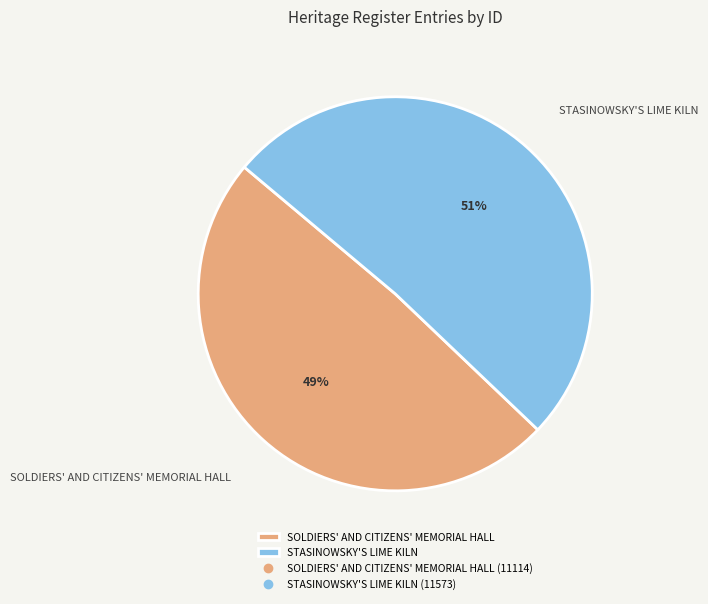

To the nearest percent, what is the average slice percentage?

50%